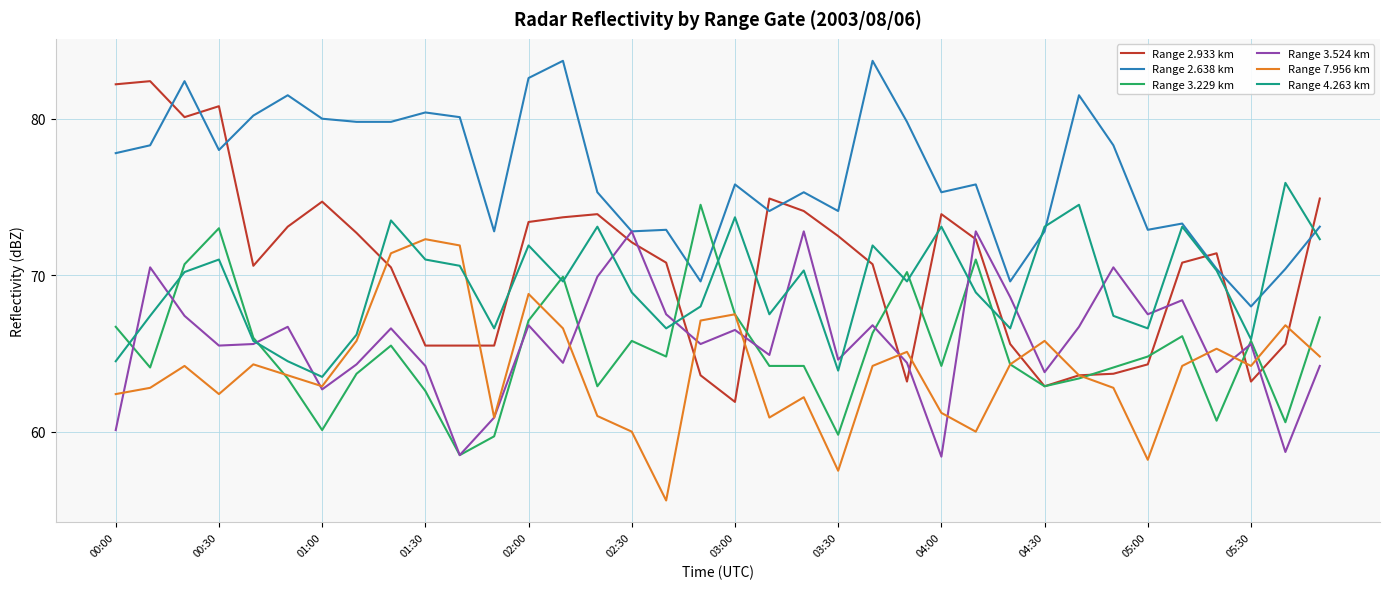

What is the sum of all Range 2.638 km values?

2752.2